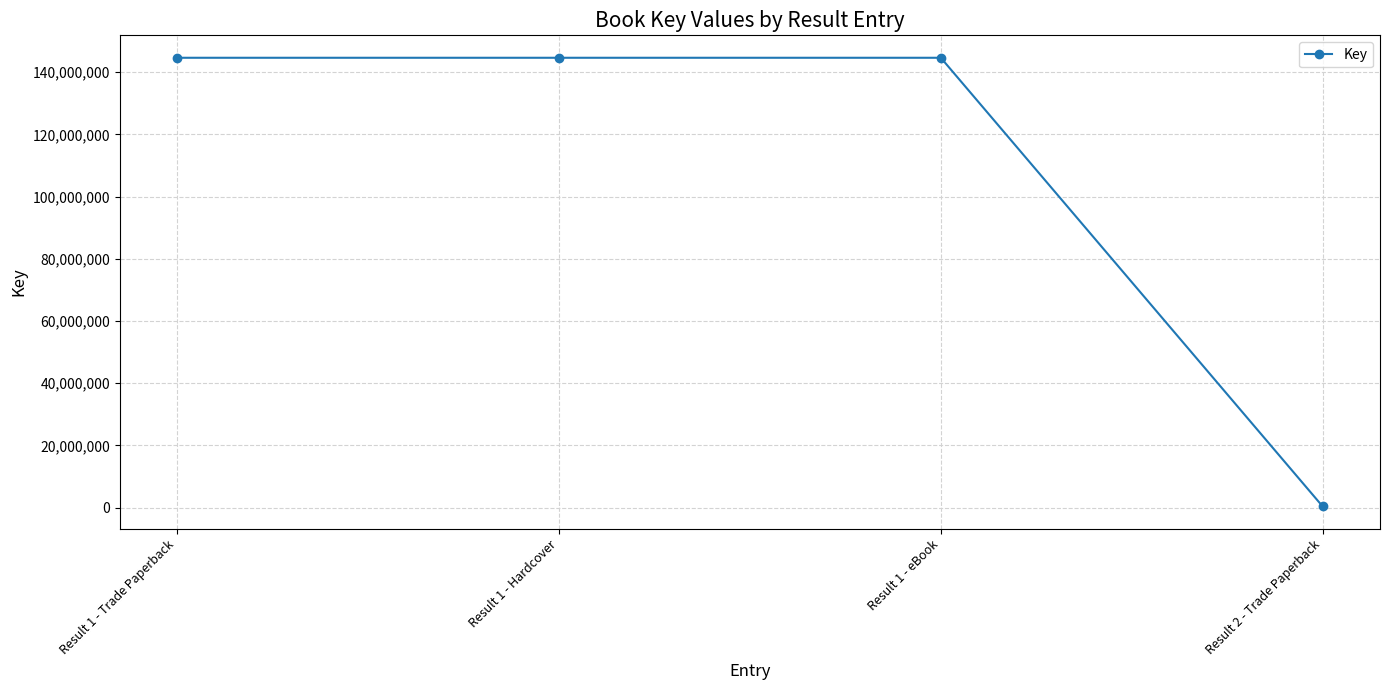

How many lines are shown in the chart?

1